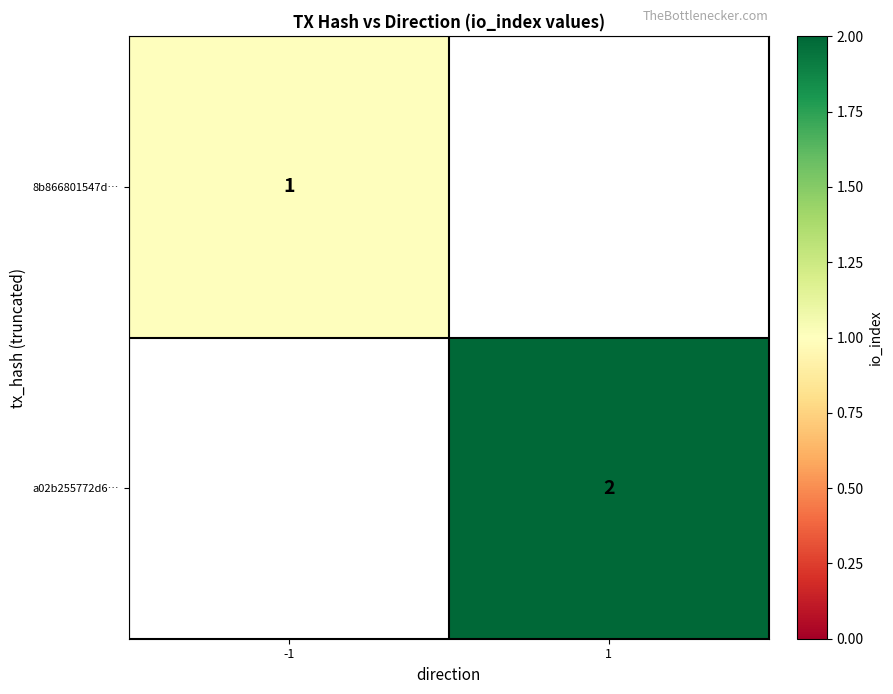

Is the value of 8b866801547d… at -1 greater than the value of a02b255772d6… at 1?

No